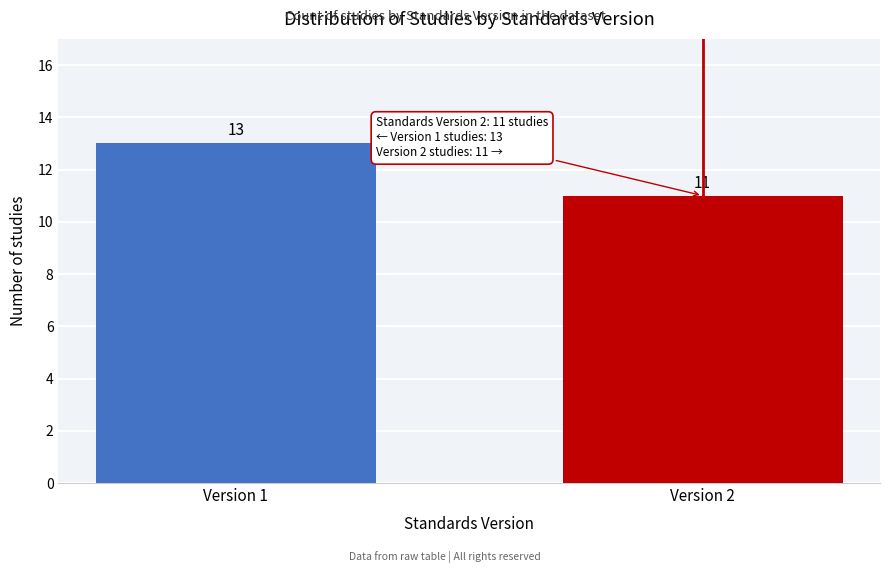

Reading left to right, extract all data points from this chart.

Version 1=13	Version 2=11